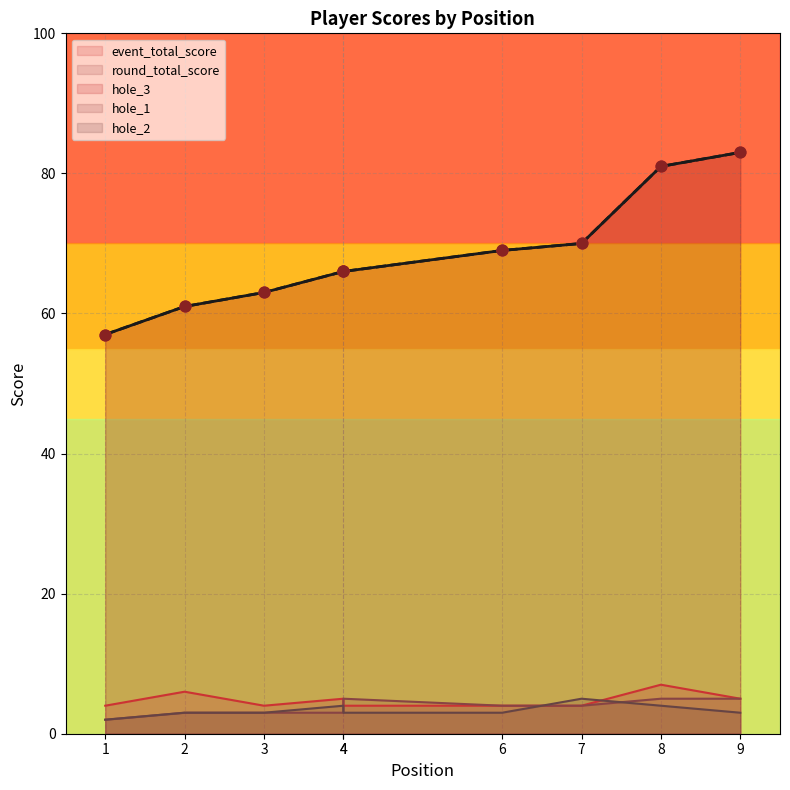

Which series has the largest total across all categories?

event_total_score